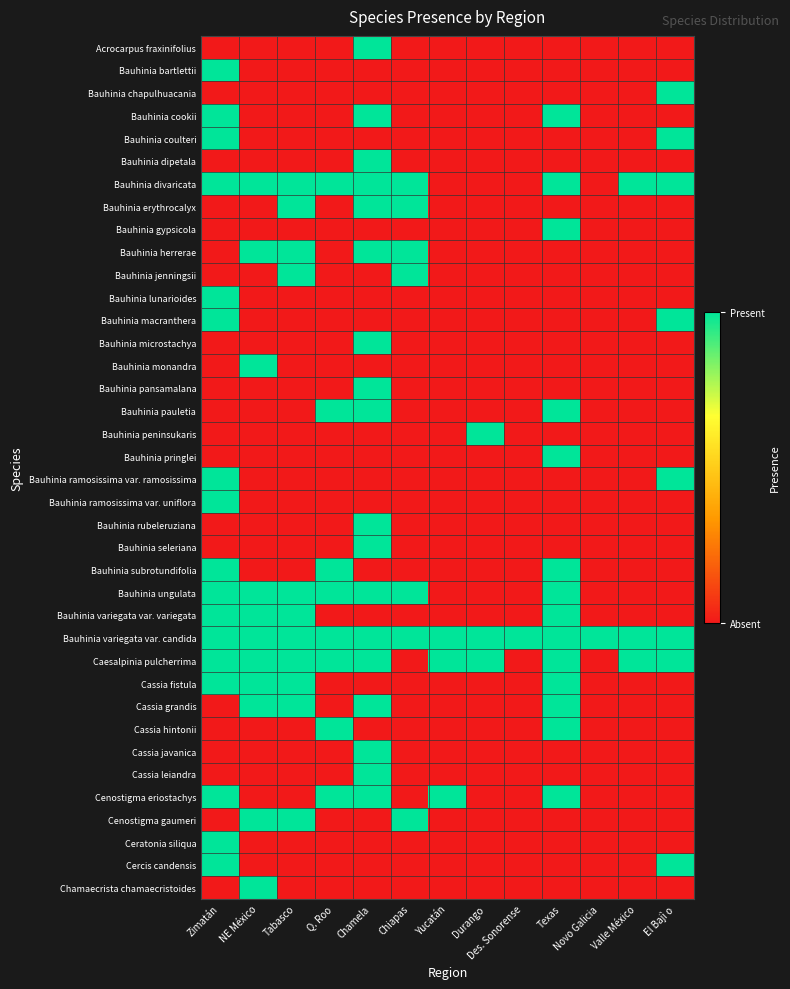

Reading left to right, list all the values displayed in this chart.

Acrocarpus fraxinifolius: Zimatán=0	NE México=0	Tabasco=0	Q. Roo=0	Chamela=1	Chiapas=0	Yucatán=0	Durango=0	Des. Sonorense=0	Texas=0	Novo Galicia=0	Valle México=0	El Bajì o=0
Bauhinia bartlettii: Zimatán=1	NE México=0	Tabasco=0	Q. Roo=0	Chamela=0	Chiapas=0	Yucatán=0	Durango=0	Des. Sonorense=0	Texas=0	Novo Galicia=0	Valle México=0	El Bajì o=0
Bauhinia chapulhuacania: Zimatán=0	NE México=0	Tabasco=0	Q. Roo=0	Chamela=0	Chiapas=0	Yucatán=0	Durango=0	Des. Sonorense=0	Texas=0	Novo Galicia=0	Valle México=0	El Bajì o=1
Bauhinia cookii: Zimatán=1	NE México=0	Tabasco=0	Q. Roo=0	Chamela=1	Chiapas=0	Yucatán=0	Durango=0	Des. Sonorense=0	Texas=1	Novo Galicia=0	Valle México=0	El Bajì o=0
Bauhinia coulteri: Zimatán=1	NE México=0	Tabasco=0	Q. Roo=0	Chamela=0	Chiapas=0	Yucatán=0	Durango=0	Des. Sonorense=0	Texas=0	Novo Galicia=0	Valle México=0	El Bajì o=1
Bauhinia dipetala: Zimatán=0	NE México=0	Tabasco=0	Q. Roo=0	Chamela=1	Chiapas=0	Yucatán=0	Durango=0	Des. Sonorense=0	Texas=0	Novo Galicia=0	Valle México=0	El Bajì o=0
Bauhinia divaricata: Zimatán=1	NE México=1	Tabasco=1	Q. Roo=1	Chamela=1	Chiapas=1	Yucatán=0	Durango=0	Des. Sonorense=0	Texas=1	Novo Galicia=0	Valle México=1	El Bajì o=1
Bauhinia erythrocalyx: Zimatán=0	NE México=0	Tabasco=1	Q. Roo=0	Chamela=1	Chiapas=1	Yucatán=0	Durango=0	Des. Sonorense=0	Texas=0	Novo Galicia=0	Valle México=0	El Bajì o=0
Bauhinia gypsicola: Zimatán=0	NE México=0	Tabasco=0	Q. Roo=0	Chamela=0	Chiapas=0	Yucatán=0	Durango=0	Des. Sonorense=0	Texas=1	Novo Galicia=0	Valle México=0	El Bajì o=0
Bauhinia herrerae: Zimatán=0	NE México=1	Tabasco=1	Q. Roo=0	Chamela=1	Chiapas=1	Yucatán=0	Durango=0	Des. Sonorense=0	Texas=0	Novo Galicia=0	Valle México=0	El Bajì o=0
Bauhinia jenningsii: Zimatán=0	NE México=0	Tabasco=1	Q. Roo=0	Chamela=0	Chiapas=1	Yucatán=0	Durango=0	Des. Sonorense=0	Texas=0	Novo Galicia=0	Valle México=0	El Bajì o=0
Bauhinia lunarioides: Zimatán=1	NE México=0	Tabasco=0	Q. Roo=0	Chamela=0	Chiapas=0	Yucatán=0	Durango=0	Des. Sonorense=0	Texas=0	Novo Galicia=0	Valle México=0	El Bajì o=0
Bauhinia macranthera: Zimatán=1	NE México=0	Tabasco=0	Q. Roo=0	Chamela=0	Chiapas=0	Yucatán=0	Durango=0	Des. Sonorense=0	Texas=0	Novo Galicia=0	Valle México=0	El Bajì o=1
Bauhinia microstachya: Zimatán=0	NE México=0	Tabasco=0	Q. Roo=0	Chamela=1	Chiapas=0	Yucatán=0	Durango=0	Des. Sonorense=0	Texas=0	Novo Galicia=0	Valle México=0	El Bajì o=0
Bauhinia monandra: Zimatán=0	NE México=1	Tabasco=0	Q. Roo=0	Chamela=0	Chiapas=0	Yucatán=0	Durango=0	Des. Sonorense=0	Texas=0	Novo Galicia=0	Valle México=0	El Bajì o=0
Bauhinia pansamalana: Zimatán=0	NE México=0	Tabasco=0	Q. Roo=0	Chamela=1	Chiapas=0	Yucatán=0	Durango=0	Des. Sonorense=0	Texas=0	Novo Galicia=0	Valle México=0	El Bajì o=0
Bauhinia pauletia: Zimatán=0	NE México=0	Tabasco=0	Q. Roo=1	Chamela=1	Chiapas=0	Yucatán=0	Durango=0	Des. Sonorense=0	Texas=1	Novo Galicia=0	Valle México=0	El Bajì o=0
Bauhinia peninsukaris: Zimatán=0	NE México=0	Tabasco=0	Q. Roo=0	Chamela=0	Chiapas=0	Yucatán=0	Durango=1	Des. Sonorense=0	Texas=0	Novo Galicia=0	Valle México=0	El Bajì o=0
Bauhinia pringlei: Zimatán=0	NE México=0	Tabasco=0	Q. Roo=0	Chamela=0	Chiapas=0	Yucatán=0	Durango=0	Des. Sonorense=0	Texas=1	Novo Galicia=0	Valle México=0	El Bajì o=0
Bauhinia ramosissima var. ramosissima: Zimatán=1	NE México=0	Tabasco=0	Q. Roo=0	Chamela=0	Chiapas=0	Yucatán=0	Durango=0	Des. Sonorense=0	Texas=0	Novo Galicia=0	Valle México=0	El Bajì o=1
Bauhinia ramosissima var. uniflora: Zimatán=1	NE México=0	Tabasco=0	Q. Roo=0	Chamela=0	Chiapas=0	Yucatán=0	Durango=0	Des. Sonorense=0	Texas=0	Novo Galicia=0	Valle México=0	El Bajì o=0
Bauhinia rubeleruziana: Zimatán=0	NE México=0	Tabasco=0	Q. Roo=0	Chamela=1	Chiapas=0	Yucatán=0	Durango=0	Des. Sonorense=0	Texas=0	Novo Galicia=0	Valle México=0	El Bajì o=0
Bauhinia seleriana: Zimatán=0	NE México=0	Tabasco=0	Q. Roo=0	Chamela=1	Chiapas=0	Yucatán=0	Durango=0	Des. Sonorense=0	Texas=0	Novo Galicia=0	Valle México=0	El Bajì o=0
Bauhinia subrotundifolia: Zimatán=1	NE México=0	Tabasco=0	Q. Roo=1	Chamela=0	Chiapas=0	Yucatán=0	Durango=0	Des. Sonorense=0	Texas=1	Novo Galicia=0	Valle México=0	El Bajì o=0
Bauhinia ungulata: Zimatán=1	NE México=1	Tabasco=1	Q. Roo=1	Chamela=1	Chiapas=1	Yucatán=0	Durango=0	Des. Sonorense=0	Texas=1	Novo Galicia=0	Valle México=0	El Bajì o=0
Bauhinia variegata var. variegata: Zimatán=1	NE México=1	Tabasco=1	Q. Roo=0	Chamela=0	Chiapas=0	Yucatán=0	Durango=0	Des. Sonorense=0	Texas=1	Novo Galicia=0	Valle México=0	El Bajì o=0
Bauhinia variegata var. candida: Zimatán=1	NE México=1	Tabasco=1	Q. Roo=1	Chamela=1	Chiapas=1	Yucatán=1	Durango=1	Des. Sonorense=1	Texas=1	Novo Galicia=1	Valle México=1	El Bajì o=1
Caesalpinia pulcherrima: Zimatán=1	NE México=1	Tabasco=1	Q. Roo=1	Chamela=1	Chiapas=0	Yucatán=1	Durango=1	Des. Sonorense=0	Texas=1	Novo Galicia=0	Valle México=1	El Bajì o=1
Cassia fistula: Zimatán=1	NE México=1	Tabasco=1	Q. Roo=0	Chamela=0	Chiapas=0	Yucatán=0	Durango=0	Des. Sonorense=0	Texas=1	Novo Galicia=0	Valle México=0	El Bajì o=0
Cassia grandis: Zimatán=0	NE México=1	Tabasco=1	Q. Roo=0	Chamela=1	Chiapas=0	Yucatán=0	Durango=0	Des. Sonorense=0	Texas=1	Novo Galicia=0	Valle México=0	El Bajì o=0
Cassia hintonii: Zimatán=0	NE México=0	Tabasco=0	Q. Roo=1	Chamela=0	Chiapas=0	Yucatán=0	Durango=0	Des. Sonorense=0	Texas=1	Novo Galicia=0	Valle México=0	El Bajì o=0
Cassia javanica: Zimatán=0	NE México=0	Tabasco=0	Q. Roo=0	Chamela=1	Chiapas=0	Yucatán=0	Durango=0	Des. Sonorense=0	Texas=0	Novo Galicia=0	Valle México=0	El Bajì o=0
Cassia leiandra: Zimatán=0	NE México=0	Tabasco=0	Q. Roo=0	Chamela=1	Chiapas=0	Yucatán=0	Durango=0	Des. Sonorense=0	Texas=0	Novo Galicia=0	Valle México=0	El Bajì o=0
Cenostigma eriostachys: Zimatán=1	NE México=0	Tabasco=0	Q. Roo=1	Chamela=1	Chiapas=0	Yucatán=1	Durango=0	Des. Sonorense=0	Texas=1	Novo Galicia=0	Valle México=0	El Bajì o=0
Cenostigma gaumeri: Zimatán=0	NE México=1	Tabasco=1	Q. Roo=0	Chamela=0	Chiapas=1	Yucatán=0	Durango=0	Des. Sonorense=0	Texas=0	Novo Galicia=0	Valle México=0	El Bajì o=0
Ceratonia siliqua: Zimatán=1	NE México=0	Tabasco=0	Q. Roo=0	Chamela=0	Chiapas=0	Yucatán=0	Durango=0	Des. Sonorense=0	Texas=0	Novo Galicia=0	Valle México=0	El Bajì o=0
Cercis candensis: Zimatán=1	NE México=0	Tabasco=0	Q. Roo=0	Chamela=0	Chiapas=0	Yucatán=0	Durango=0	Des. Sonorense=0	Texas=0	Novo Galicia=0	Valle México=0	El Bajì o=1
Chamaecrista chamaecristoides: Zimatán=0	NE México=1	Tabasco=0	Q. Roo=0	Chamela=0	Chiapas=0	Yucatán=0	Durango=0	Des. Sonorense=0	Texas=0	Novo Galicia=0	Valle México=0	El Bajì o=0